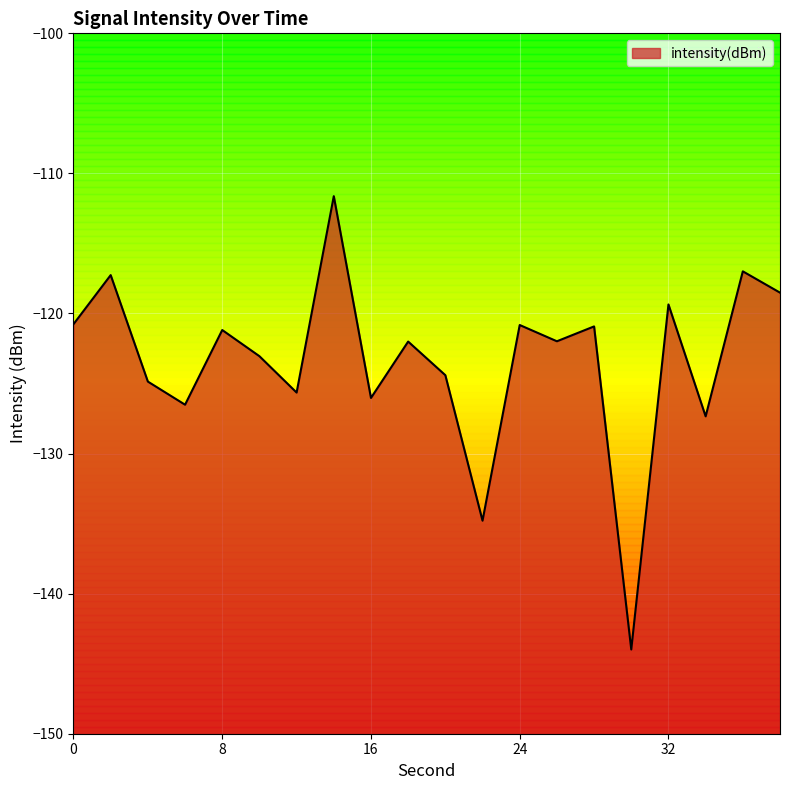

Which has a higher value, 38 or 12?

38